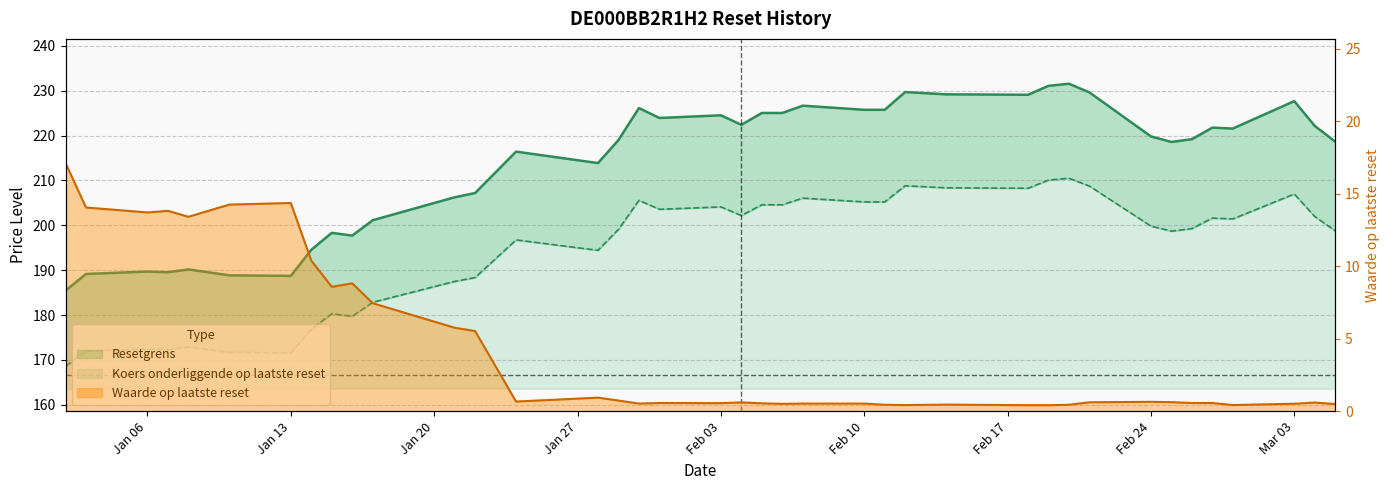

How many interior local valleys does the Waarde op laatste reset series have?

9